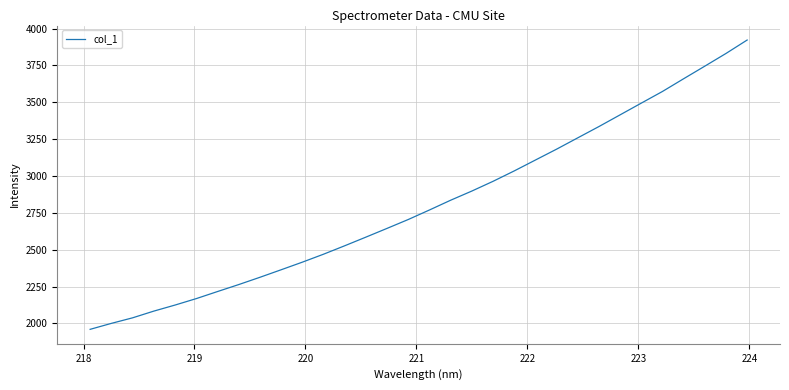

What is the greatest value displayed?

3922.3